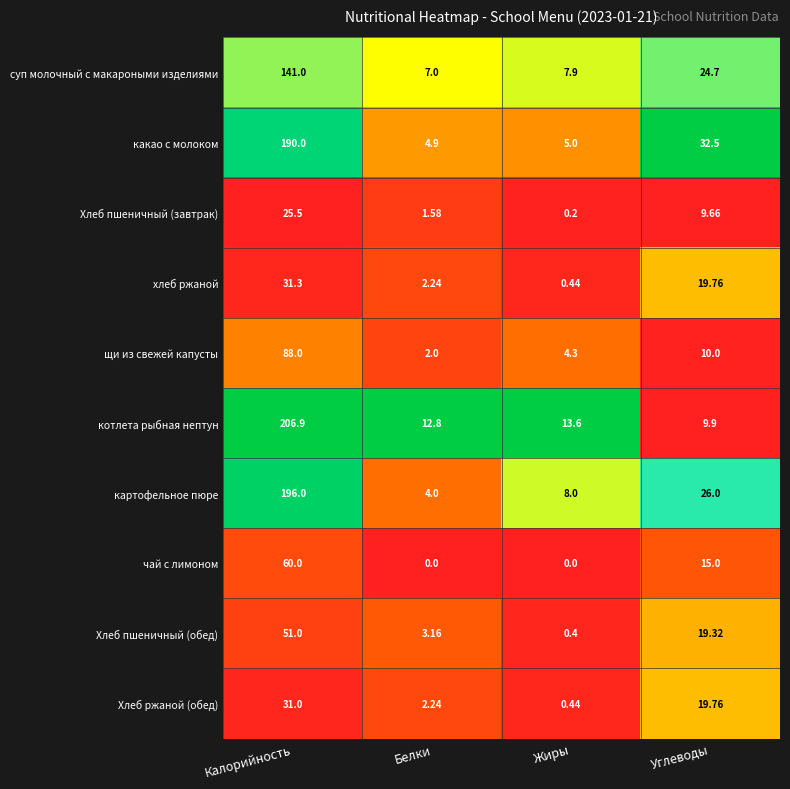

Which series changed the most between Калорийность and Углеводы?

котлета рыбная нептун